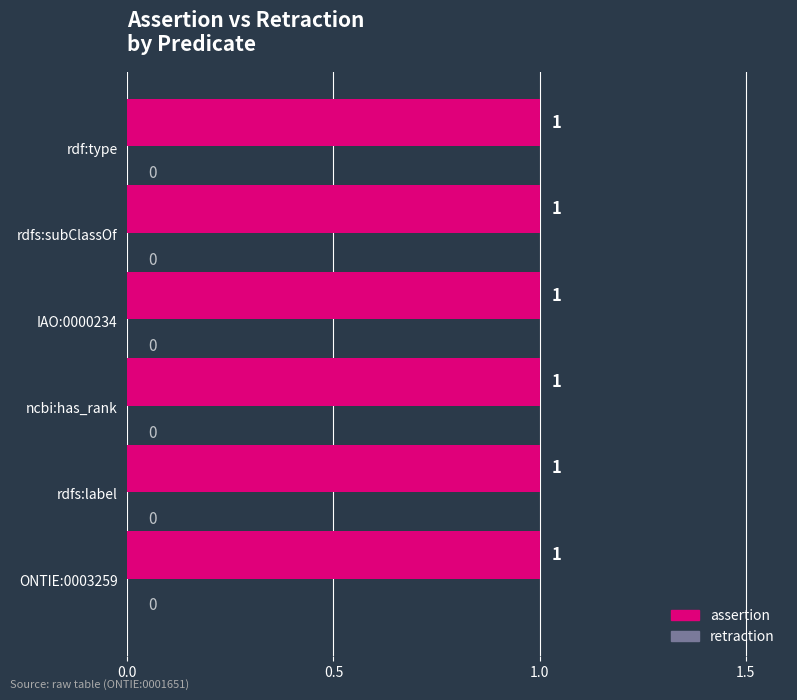

How many data points does each series have?

6